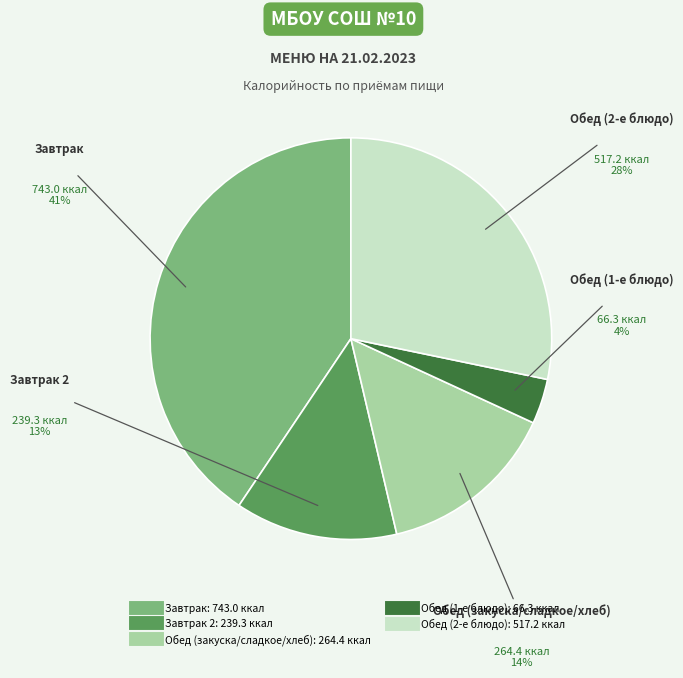

To the nearest percent, what is the difference between the largest and smallest slice percentages?

37%